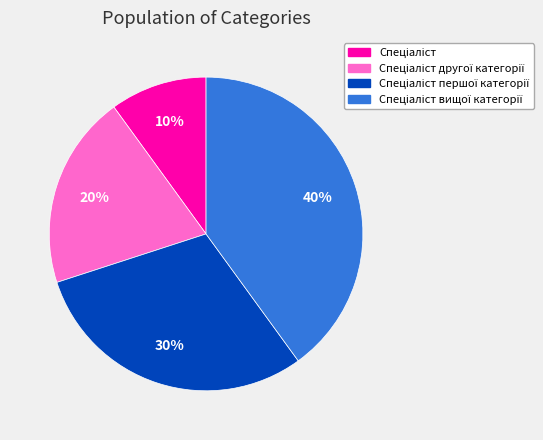

Does any single category account for the majority?

No